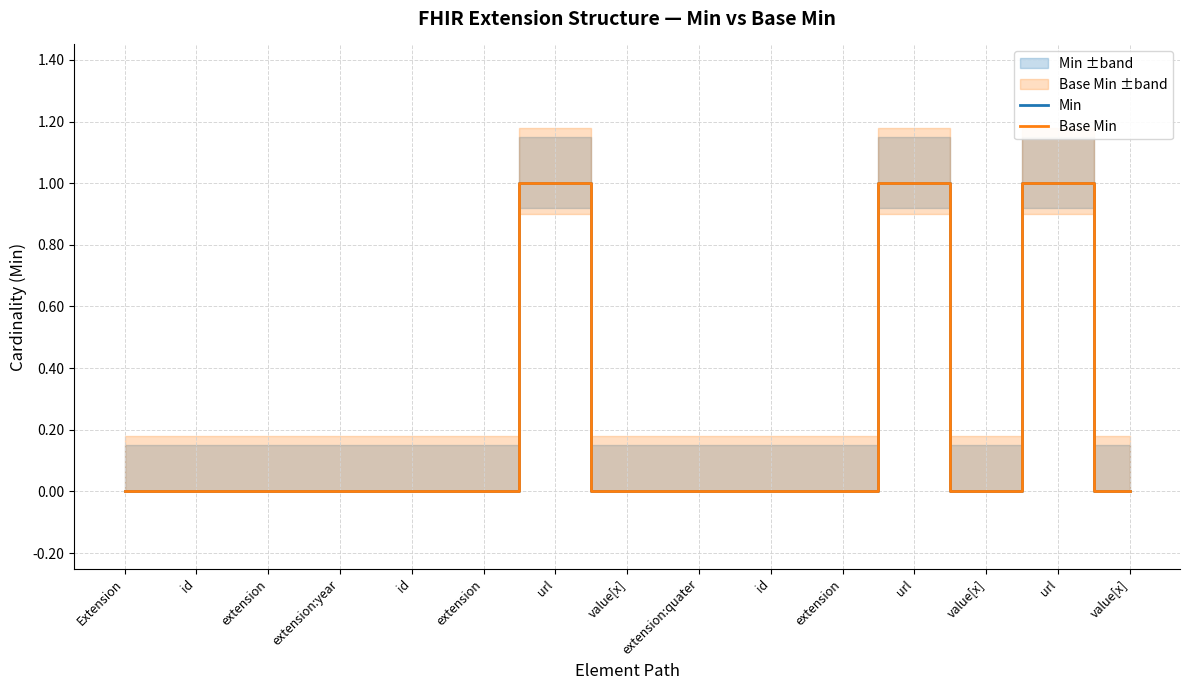

How many Min values are between 0 and 1?

15